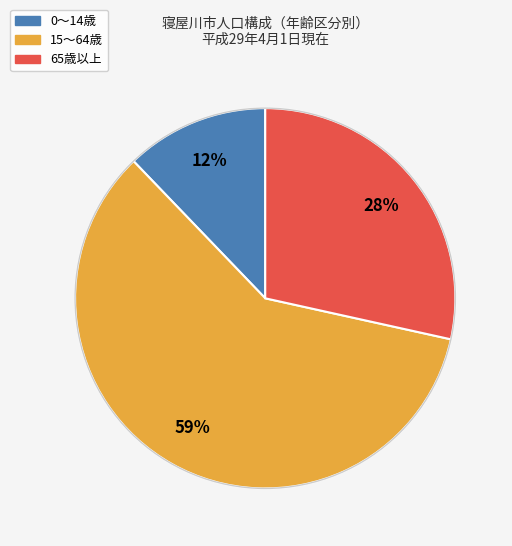

To the nearest percent, what is the difference between the largest and smallest slice percentages?

47%